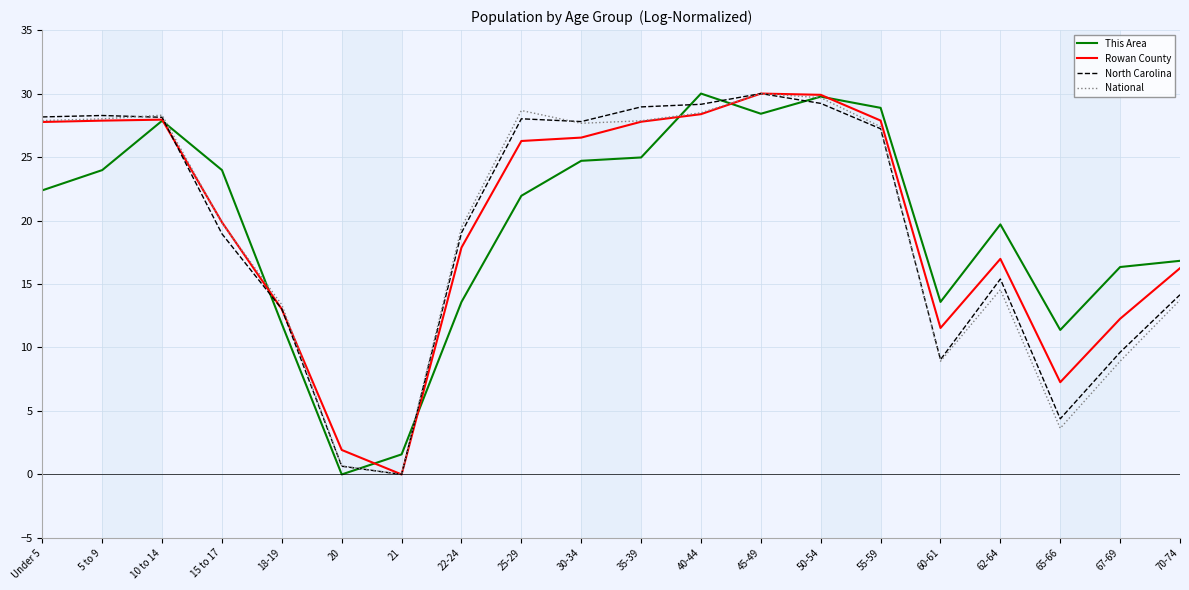

Is this an area chart (filled region under the line)?

No